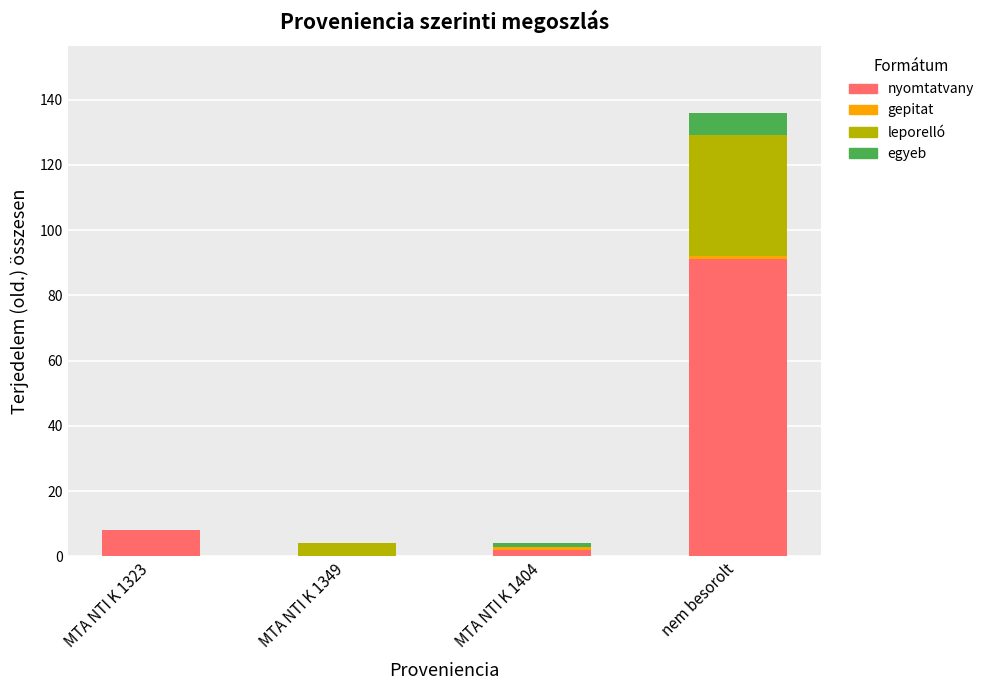

What is the highest value of the nyomtatvany series?

91